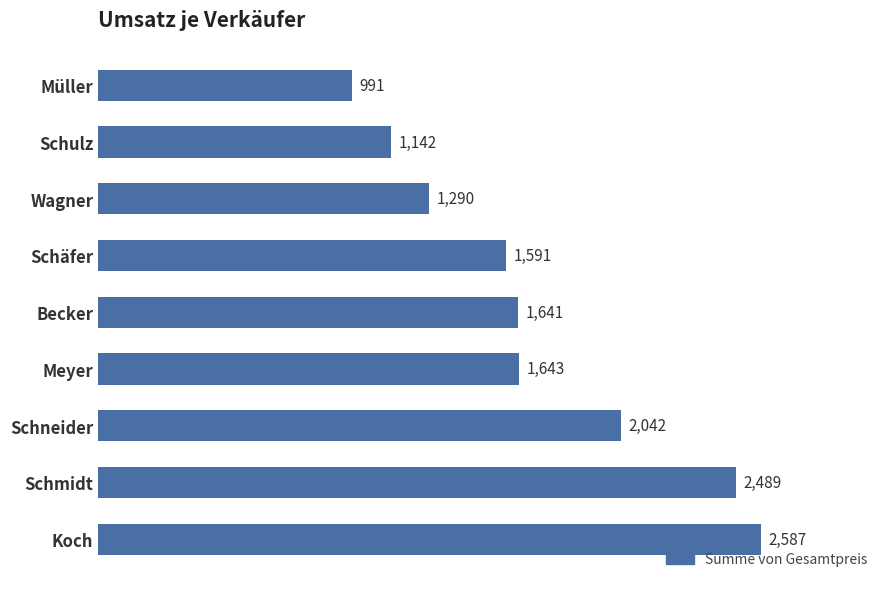

Approximately how many times larger is the value at Schulz compared to Schäfer?

0.7